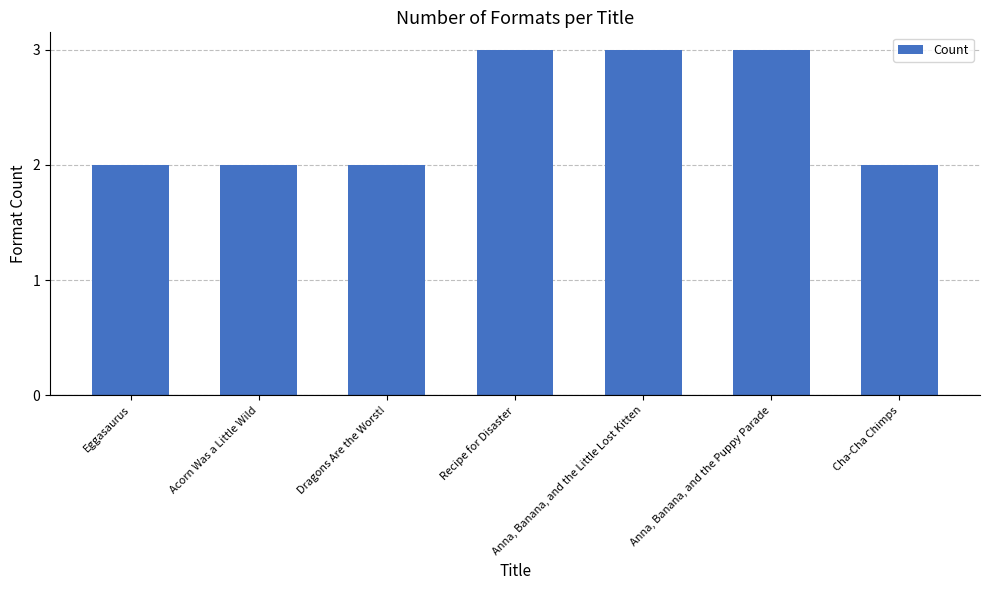

Does the chart contain any negative values?

No